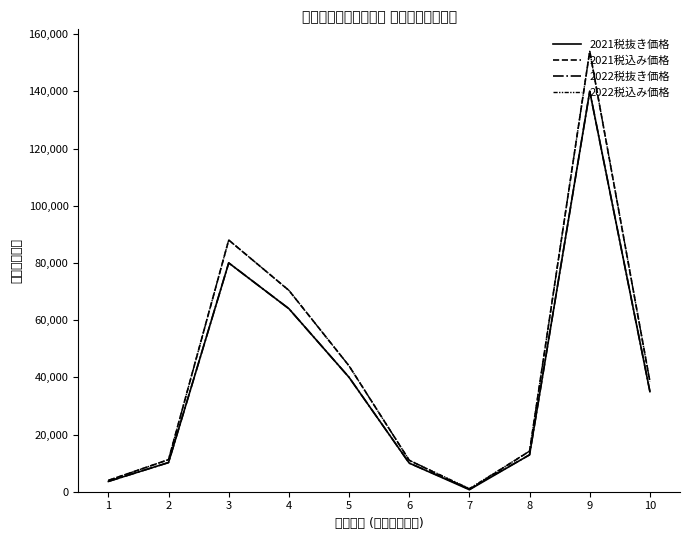

How many categories are shown in the chart?

10